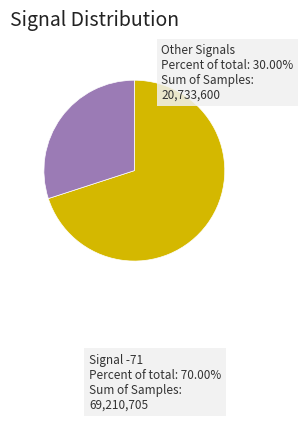

Rank the categories by value from highest to lowest.

Signal -71, Other Signals